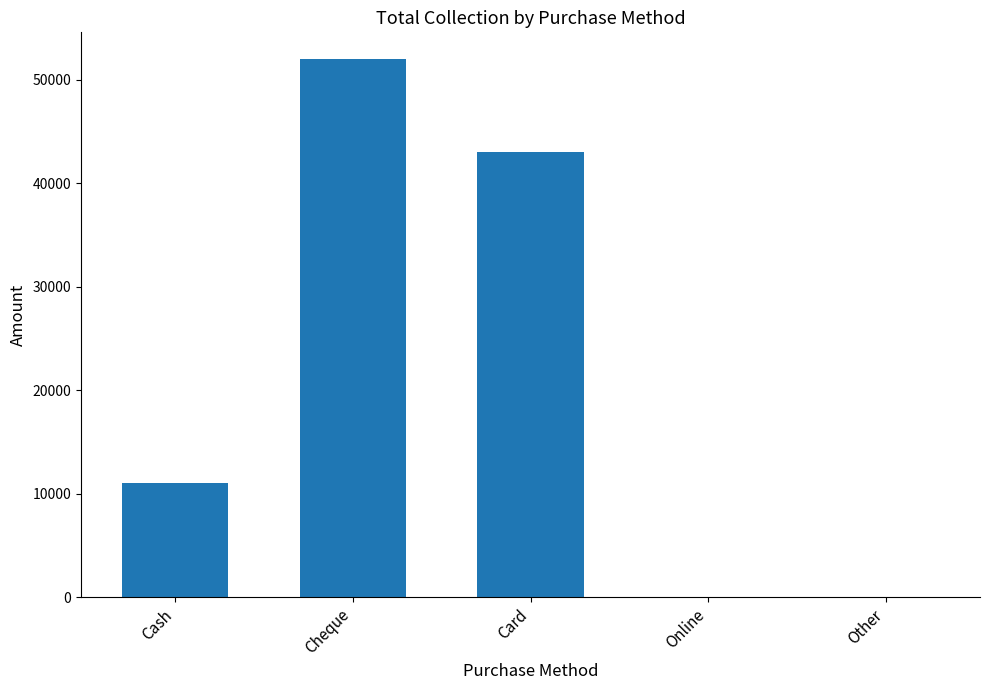

What is the sum of the values at Cash and Other?

11000